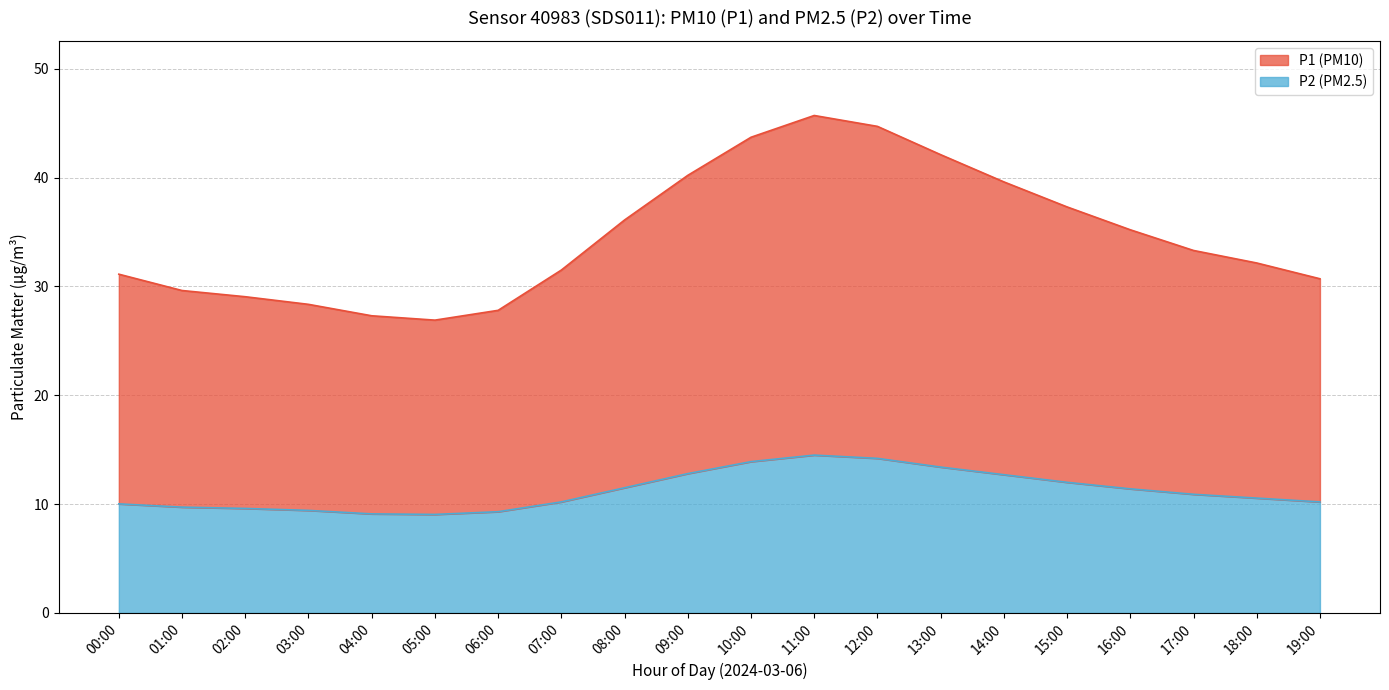

Between 13:00 and 18:00, which is larger?

13:00